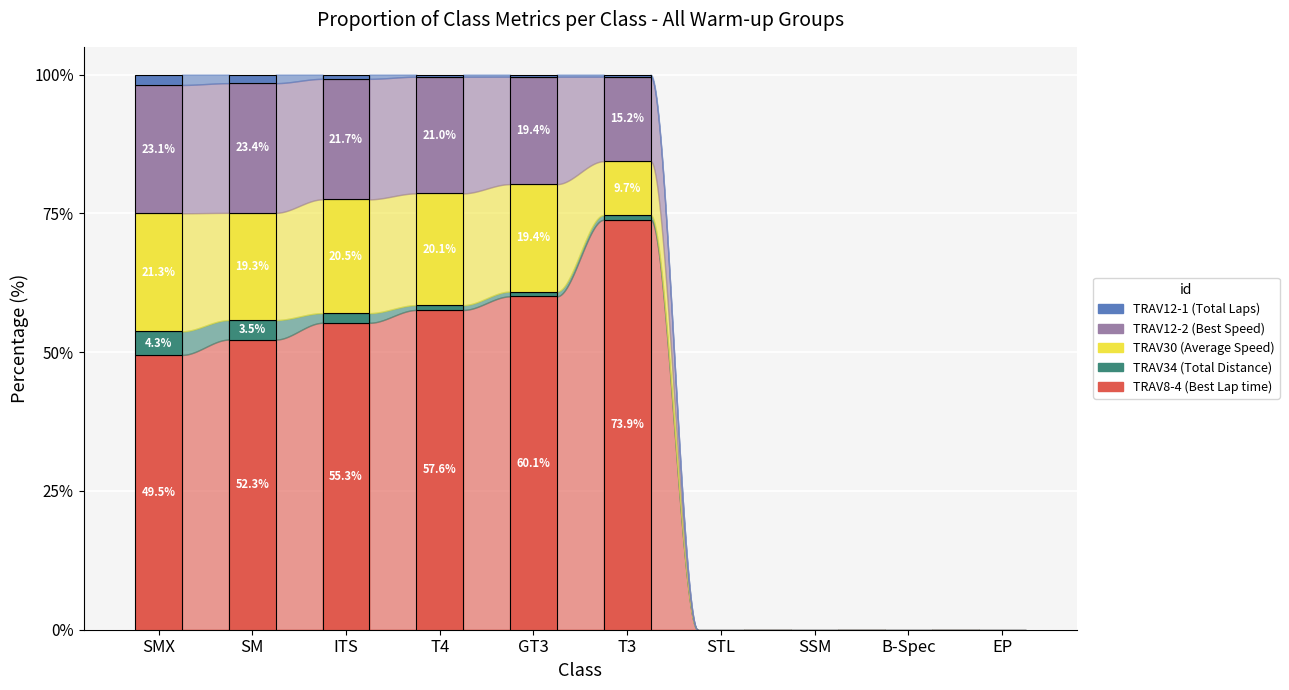

The value of TRAV8-4 (Best Lap time) at ITS is 89.6. True or false?

False